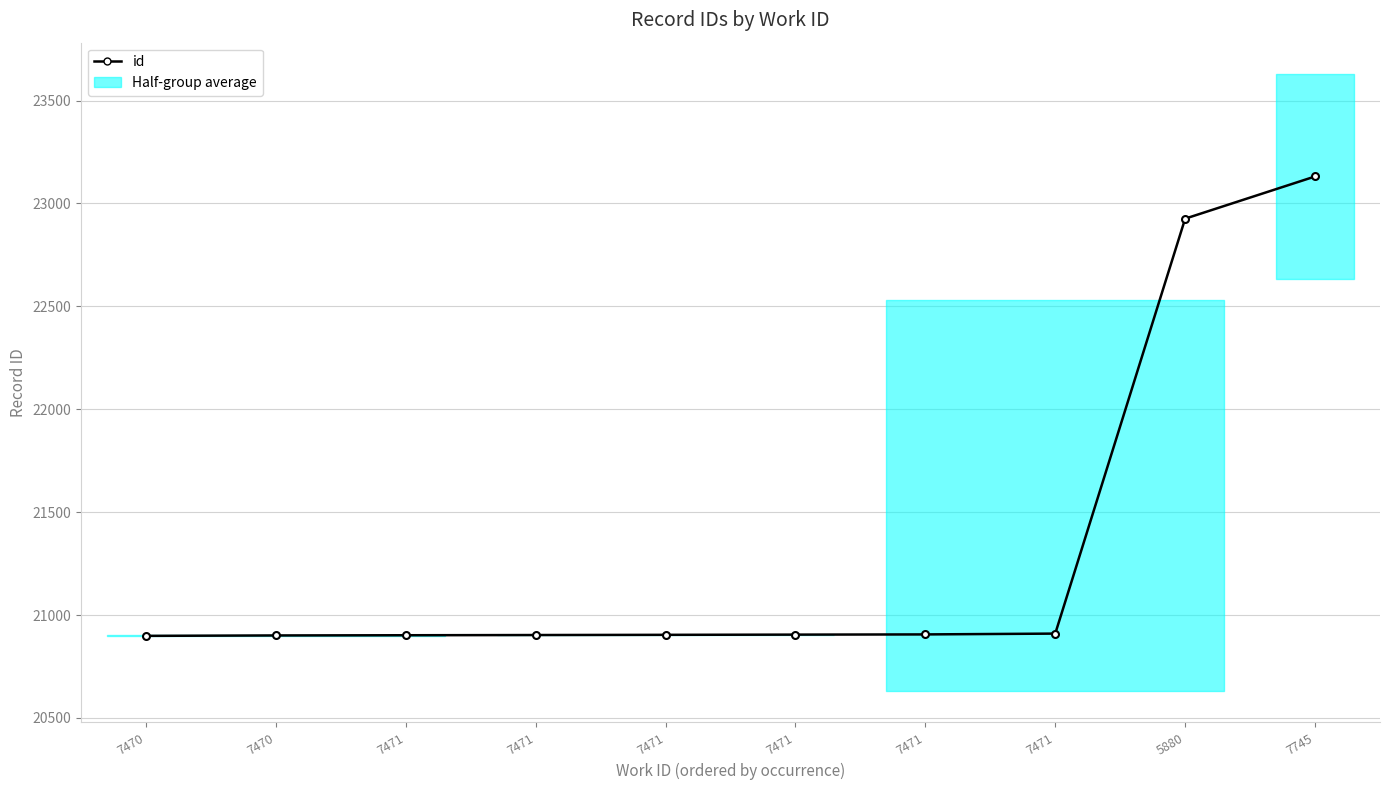

Which has a higher value, 7470 or 7471?

7471